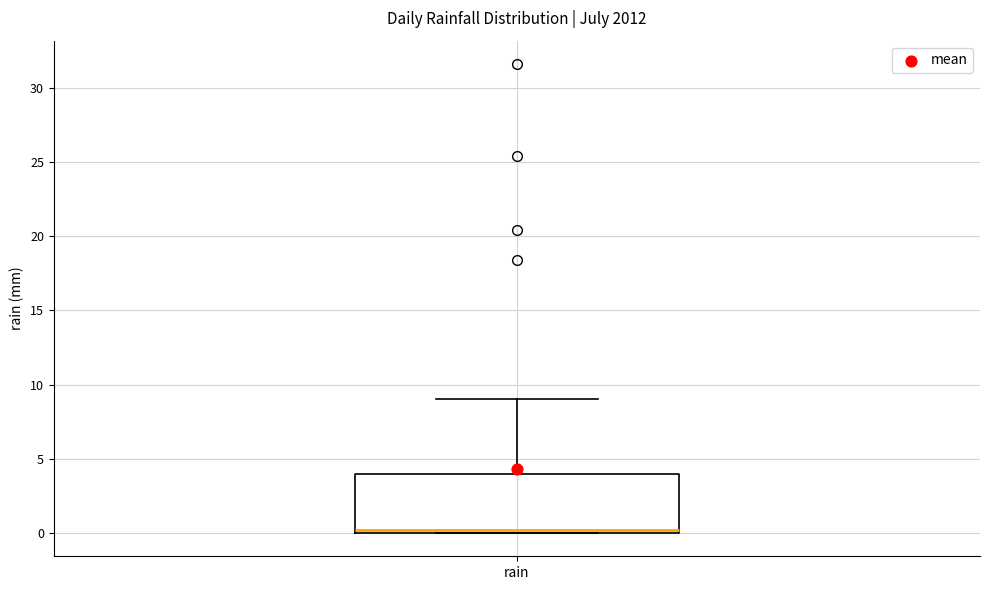

Where is the upper edge of the box for rain on the y-axis? The values are not printed on the chart, so give them approximately, as read against the axis.

4